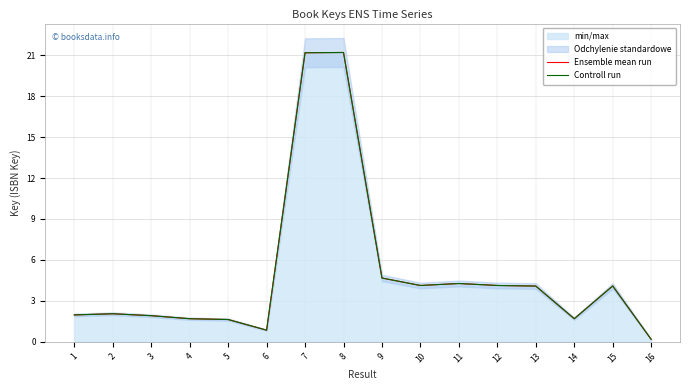

The Controll run series shows 0.5 at 5. True or false?

False